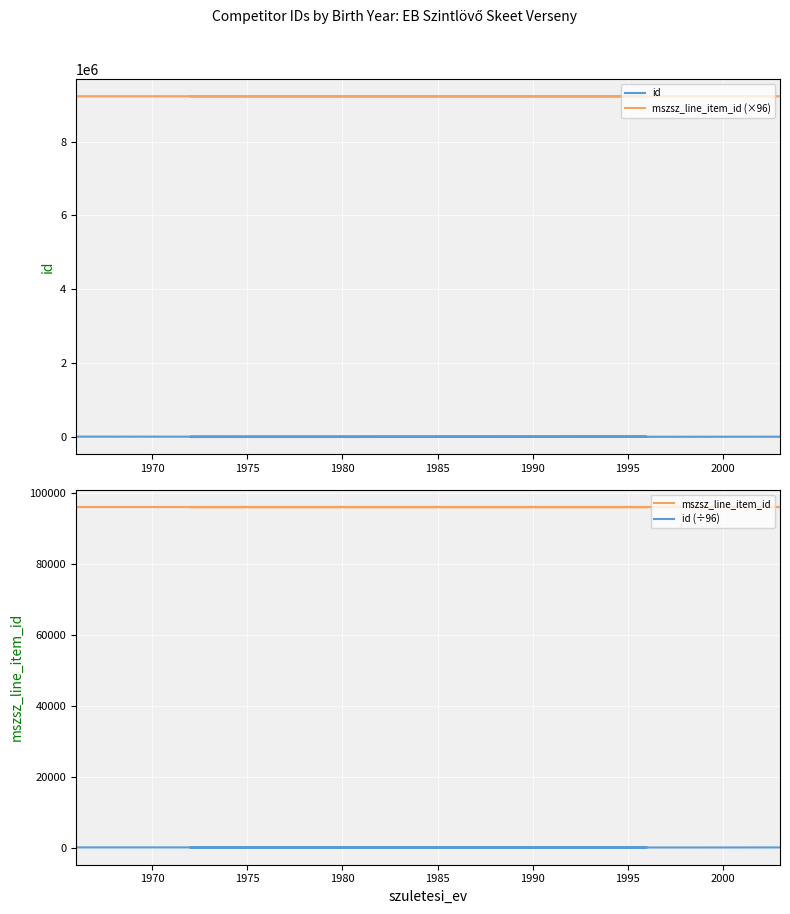

Which category has the lowest value in the id series?

1975